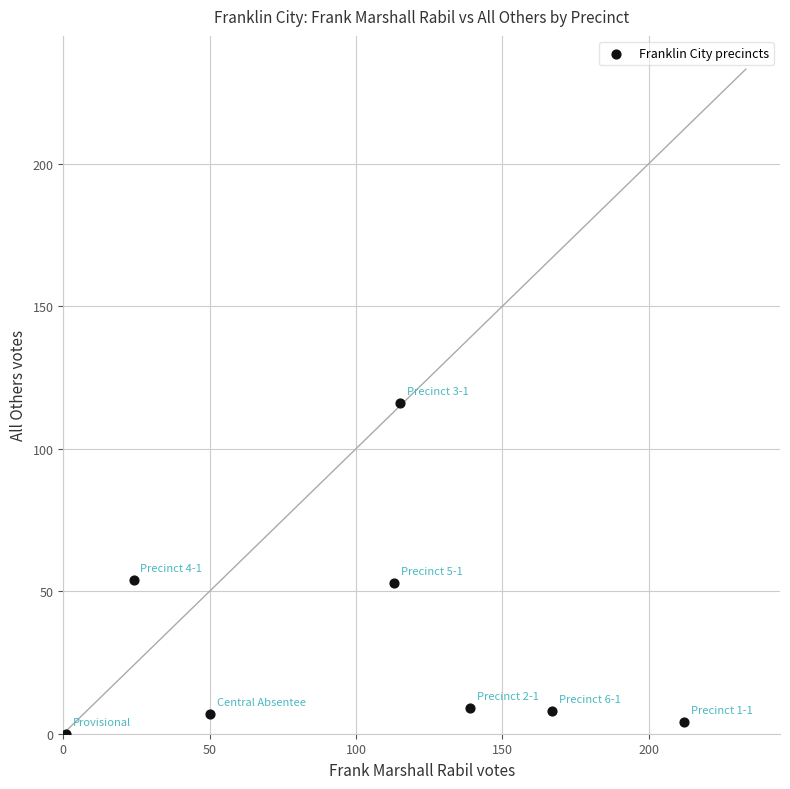

What is the average X value?

103